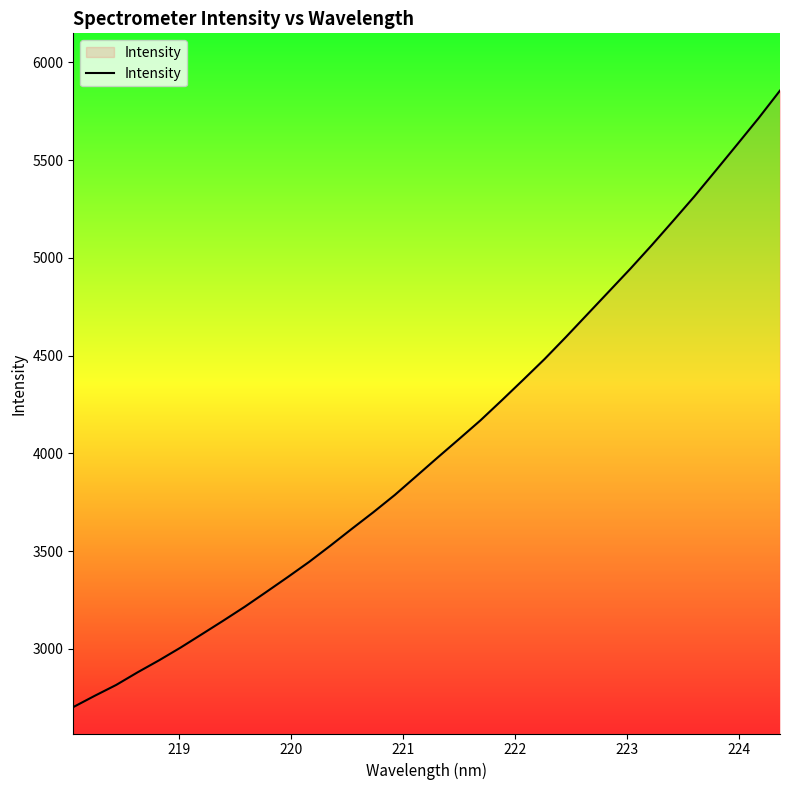

What is the maximum value shown in the chart?

5855.2